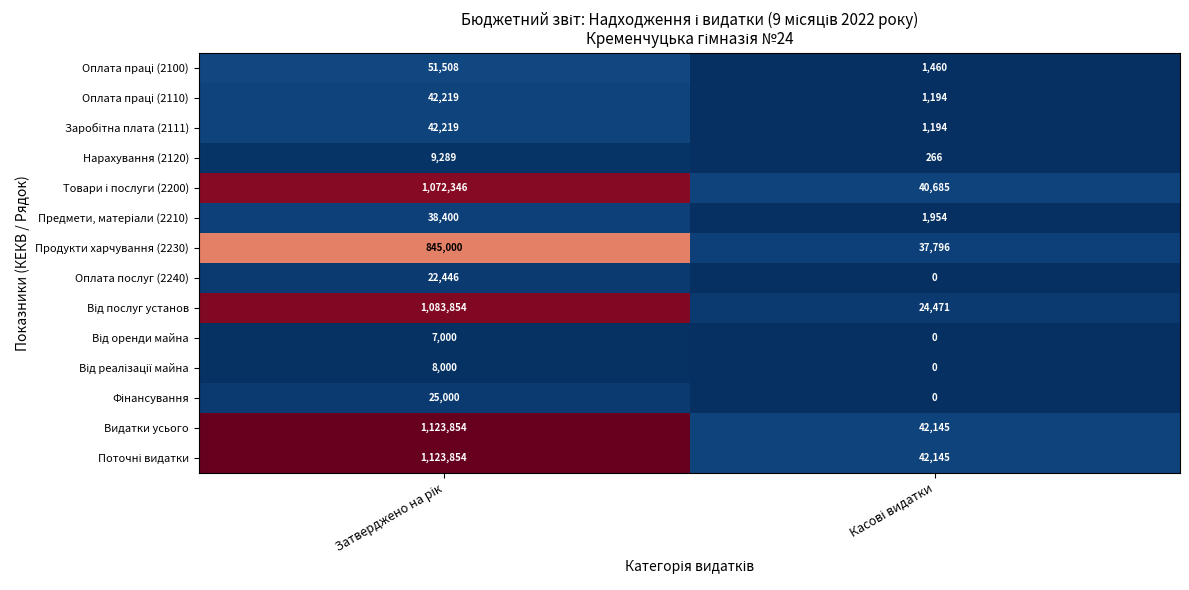

What is the greatest value displayed?

1123854